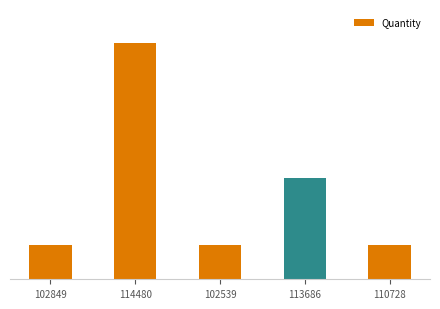

How many values are between 1 and 3?

4